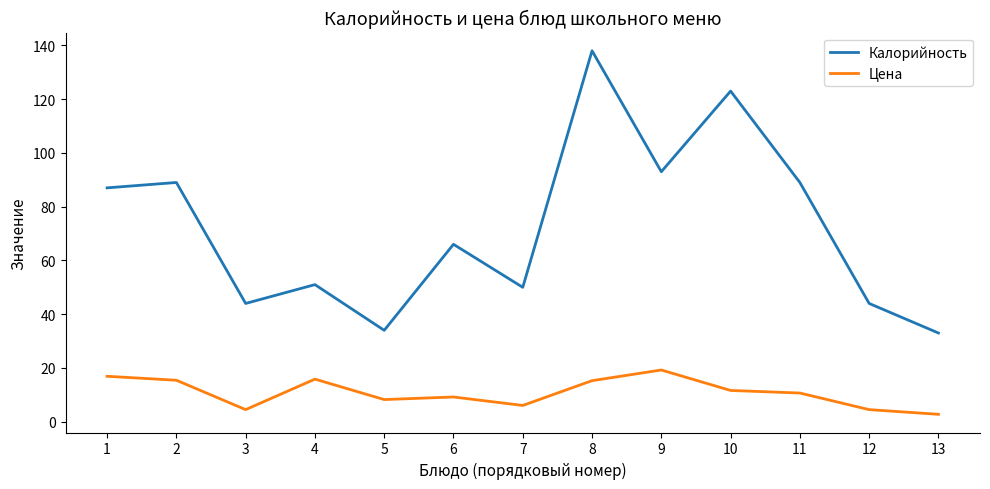

Between 5 and 8, which series saw the biggest shift?

Калорийность